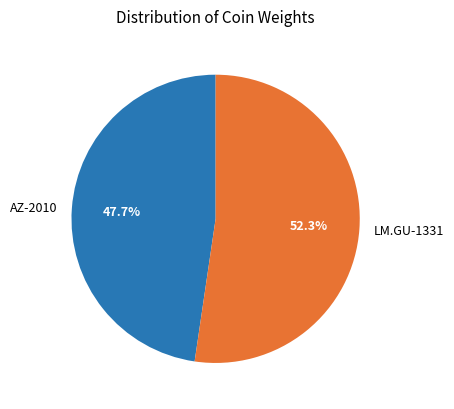

Which category has the smallest portion of the pie?

AZ-2010